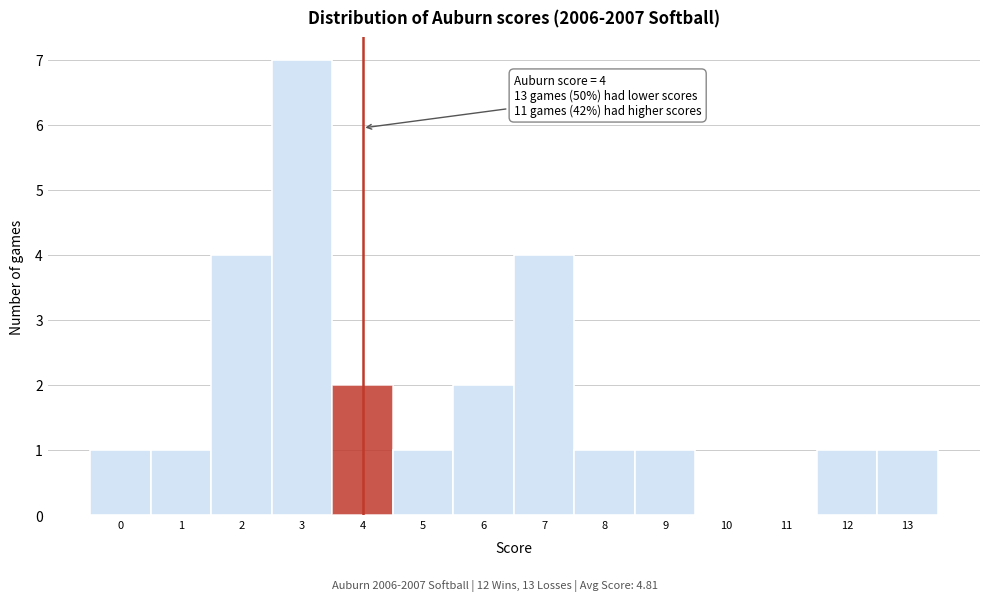

Over which range of the x-axis is the bar tallest?

2.5 to 3.5